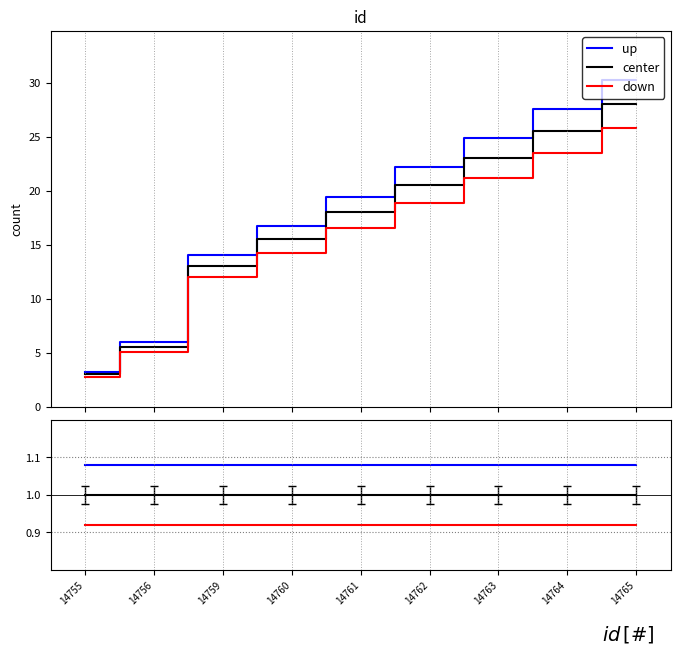

List the labels in order of up value, smallest first.

14755, 14756, 14759, 14760, 14761, 14762, 14763, 14764, 14765